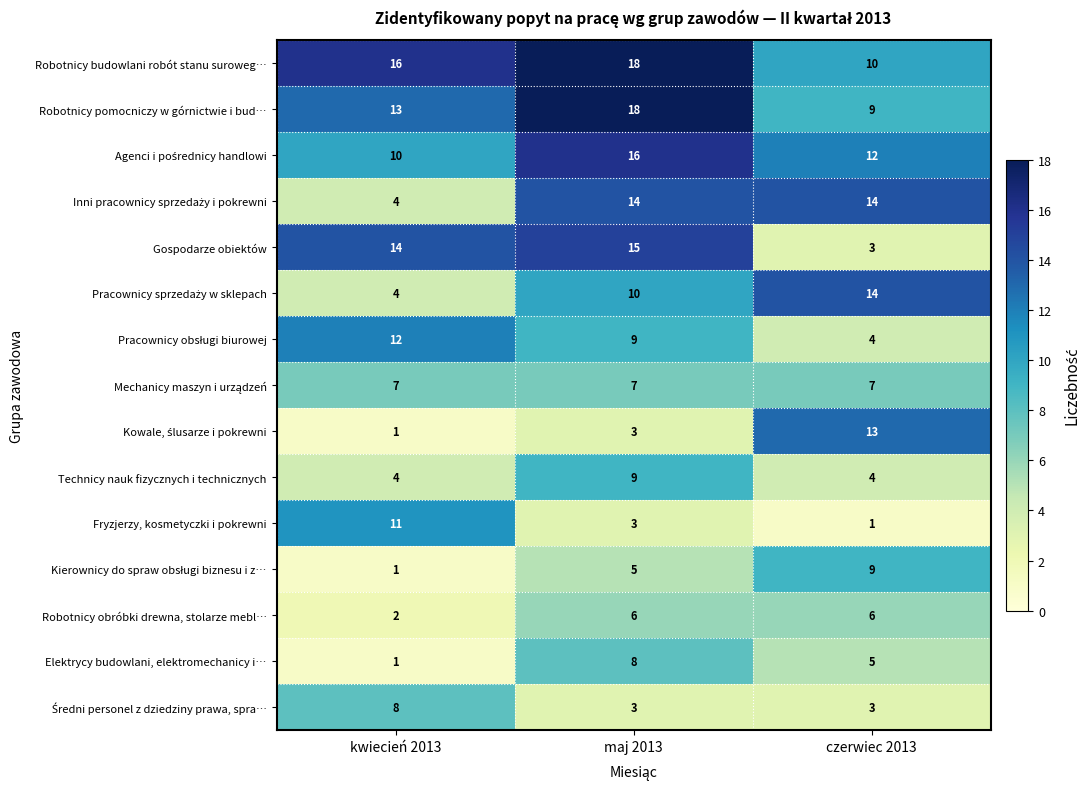

True or false: Elektrycy budowlani, elektromechanicy i… has a value of 2 at kwiecień 2013.

False